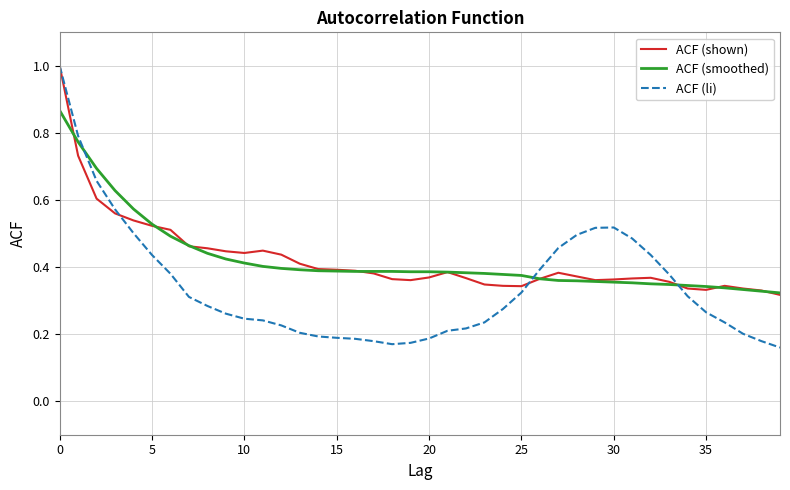

Which series has the largest range (max minus min)?

ACF (li)